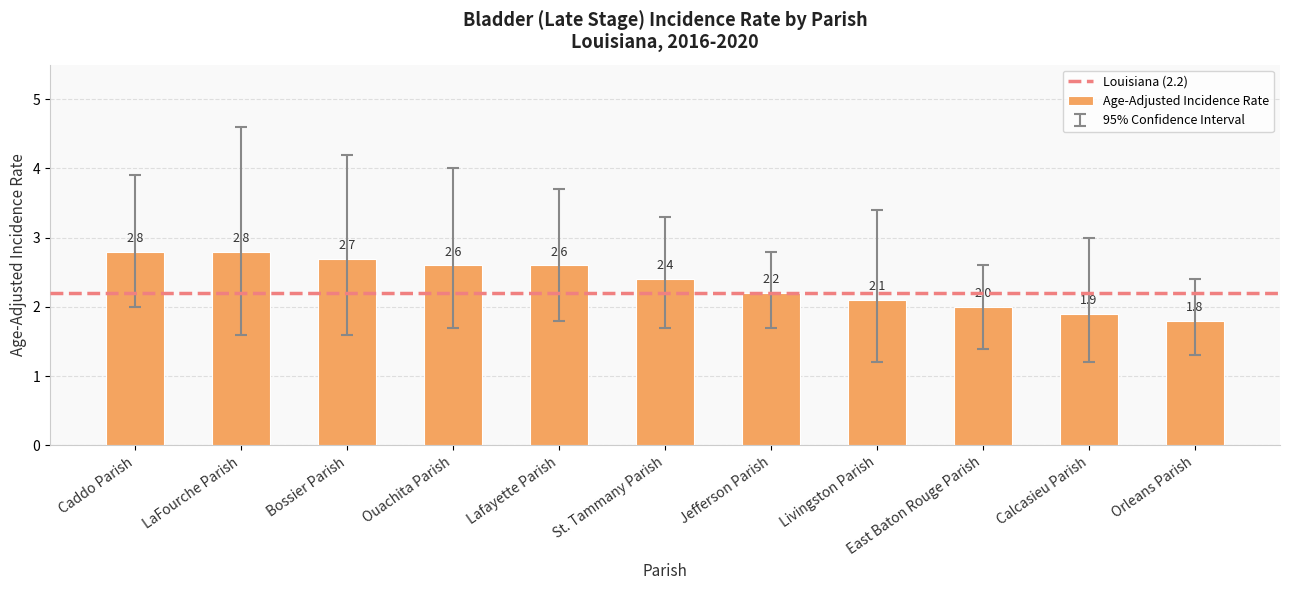

Which has a higher value, Calcasieu Parish or Bossier Parish?

Bossier Parish